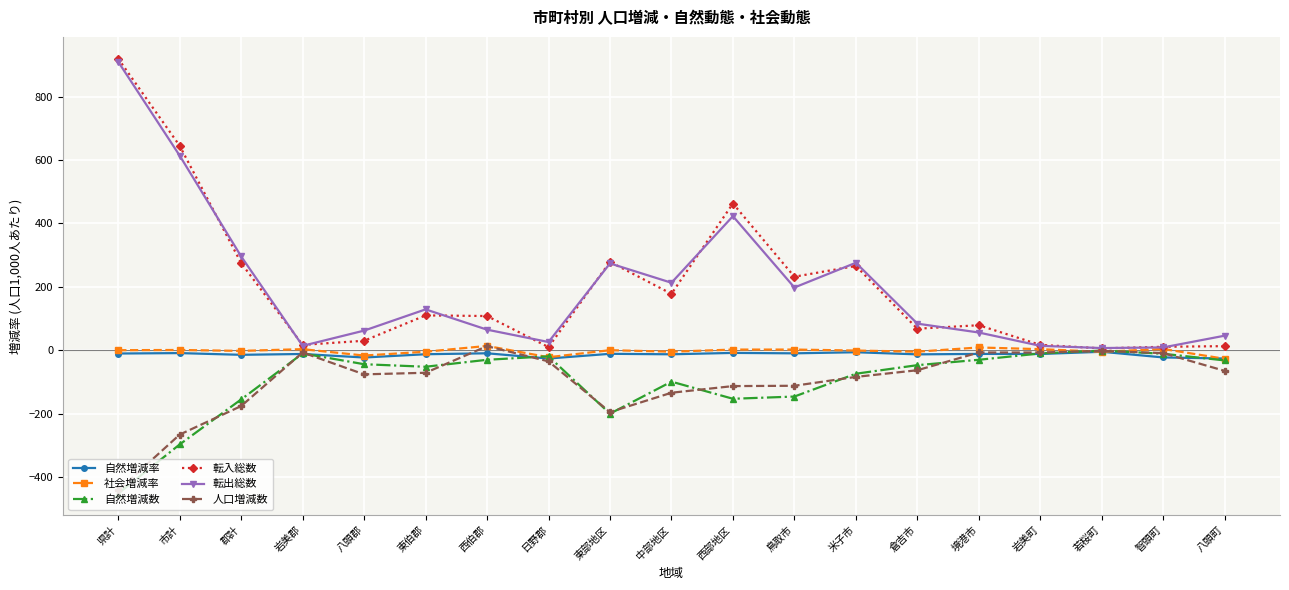

What is the maximum value for 自然増減率?

-4.8